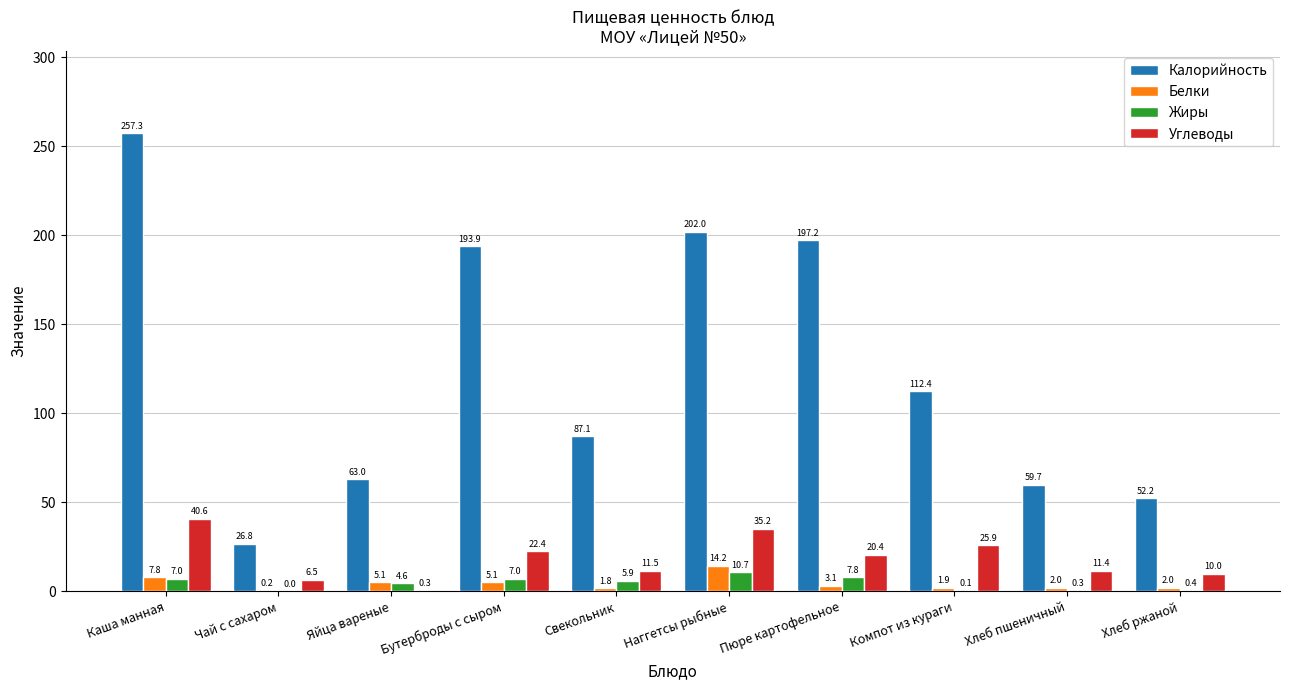

At which label is Калорийность closest to 142?

Компот из кураги